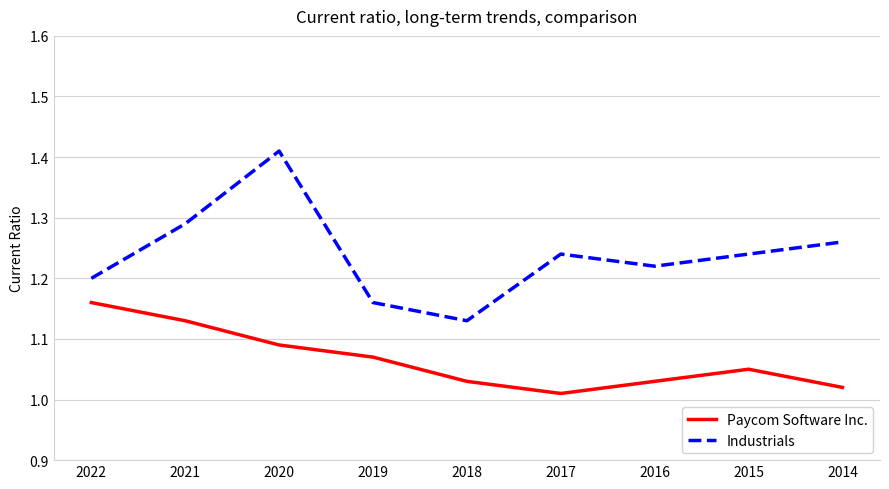

True or false: Paycom Software Inc. has more than 0 interior local peaks.

True